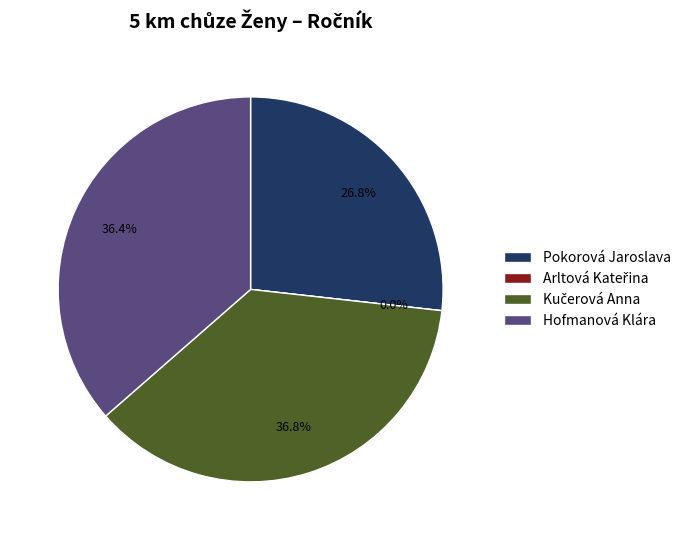

To the nearest percent, what is the difference between the largest and smallest slice percentages?

37%